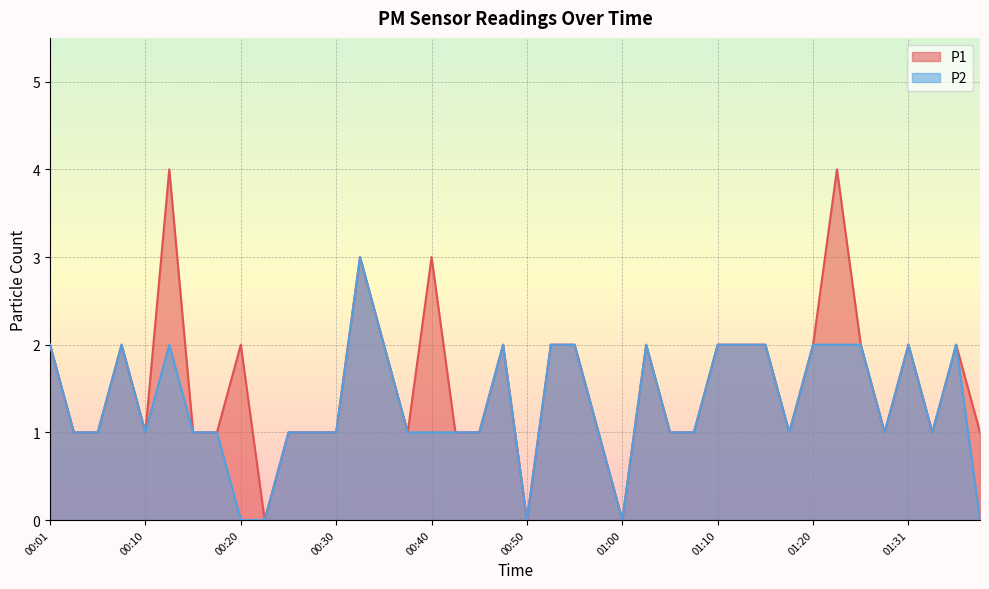

Between 00:15 and 01:29, which is larger?

00:15